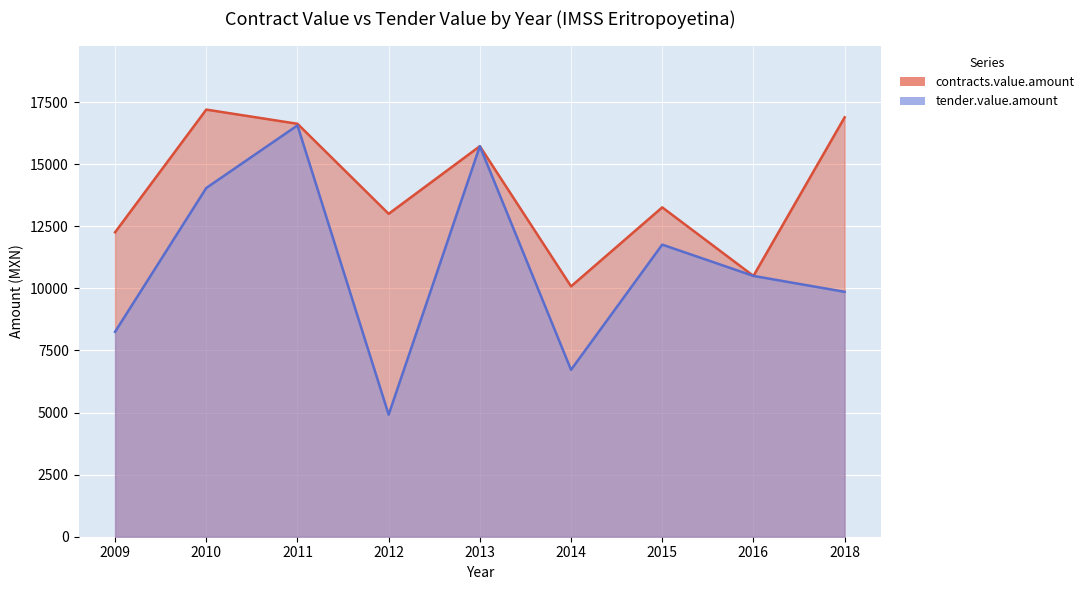

True or false: contracts.value.amount and tender.value.amount intersect in this chart.

False